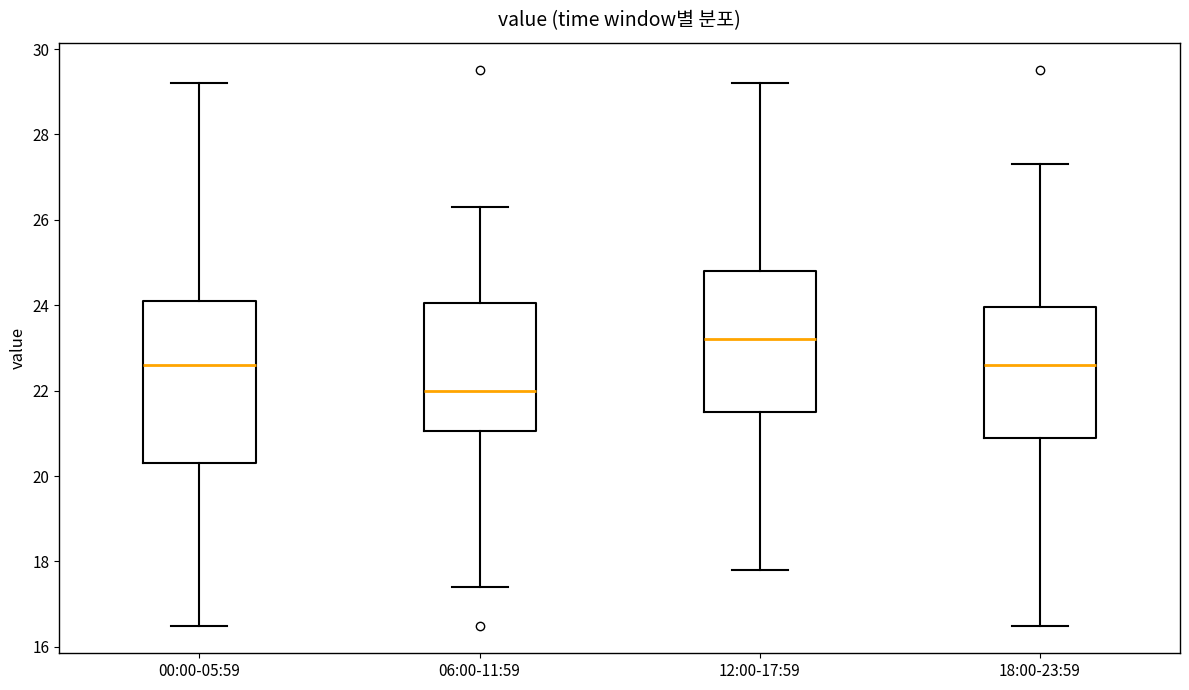

Where does the upper whisker of the box for 00:00-05:59 end on the y-axis? The values are not printed on the chart, so give them approximately, as read against the axis.

29.2